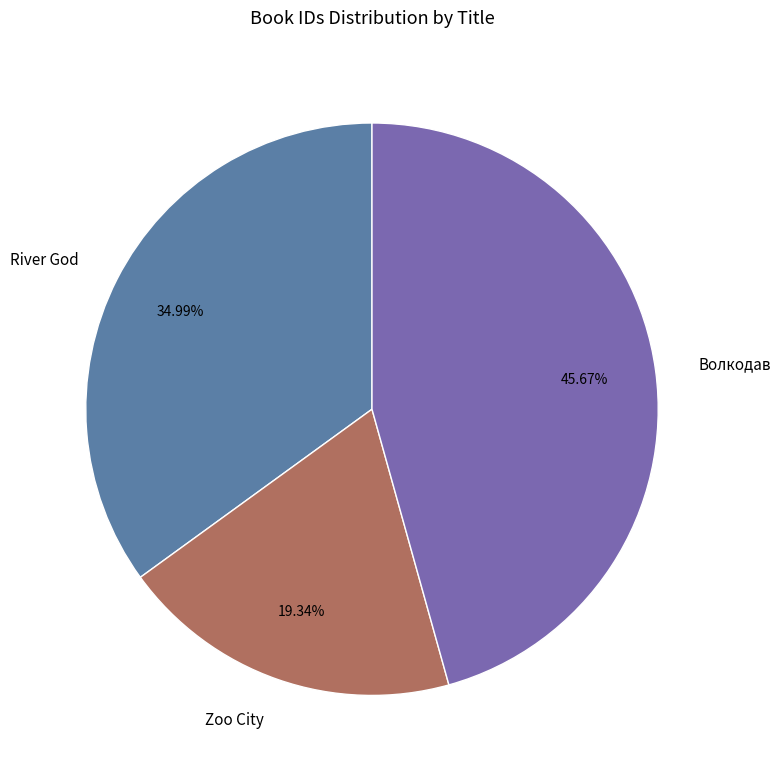

Which slice is the smallest?

Zoo City